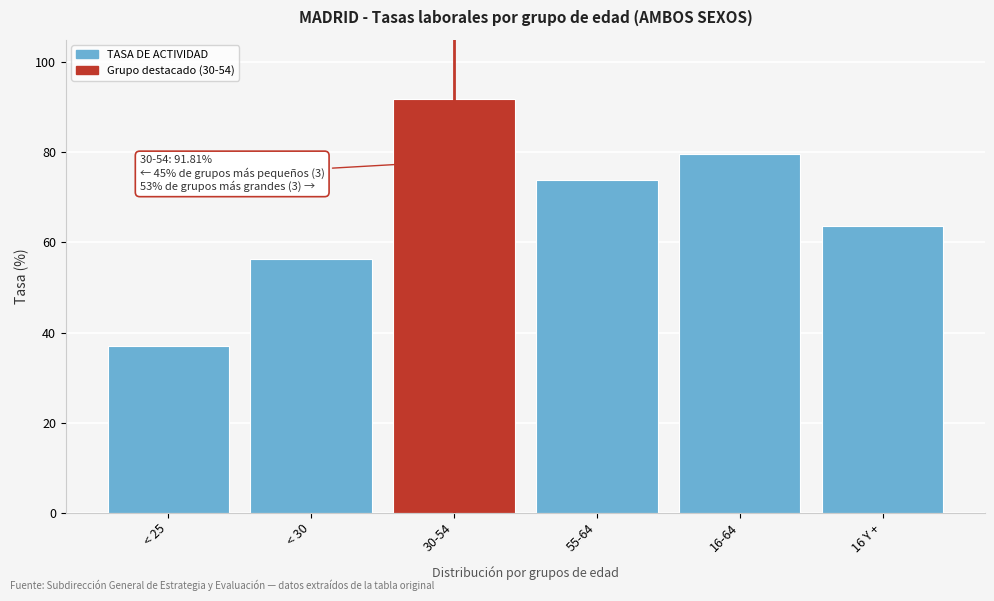

Reading right to left, what are all the values shown in this chart?

63.6	79.7	73.9	91.8	56.3	37.0